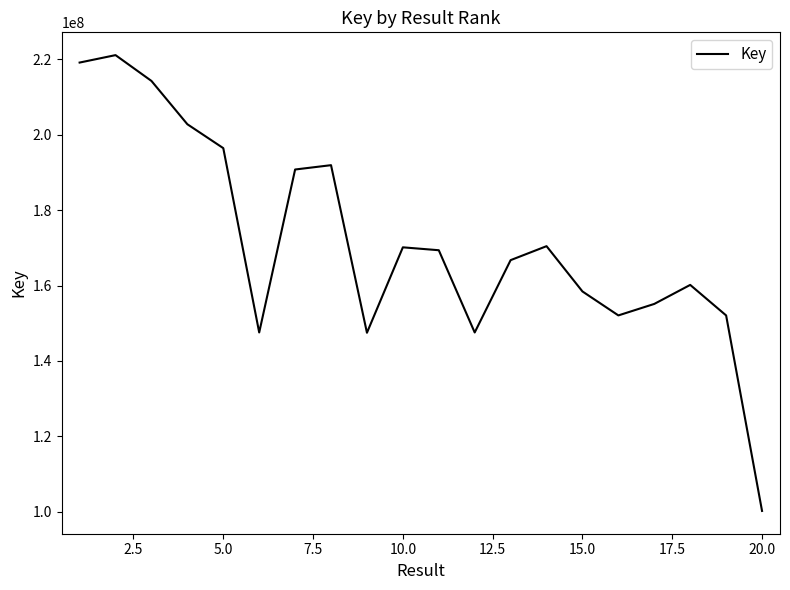

What is the greatest value displayed?

221067312